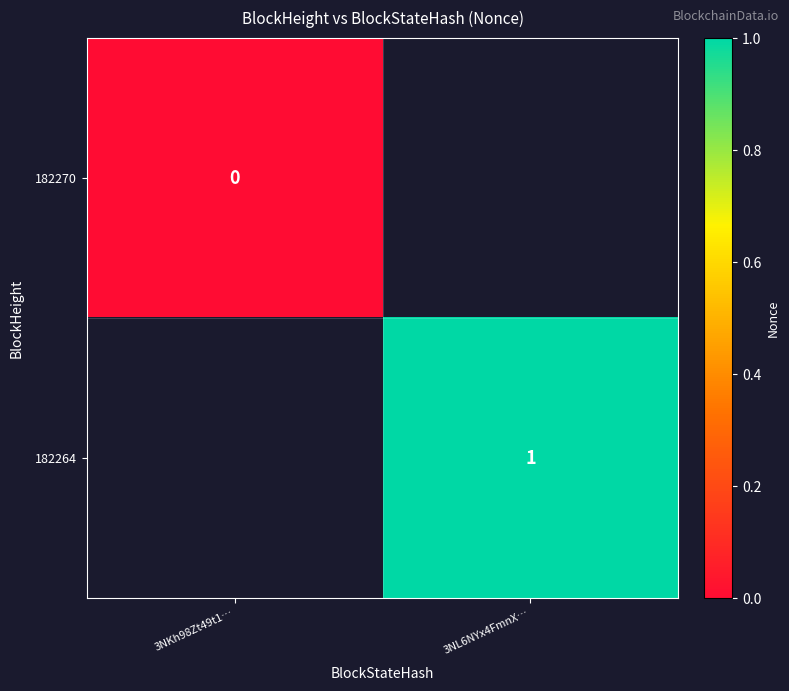

Is the value of 182270 at 3NKh98Zt49t1… greater than the value of 182264 at 3NL6NYx4FmnX…?

No